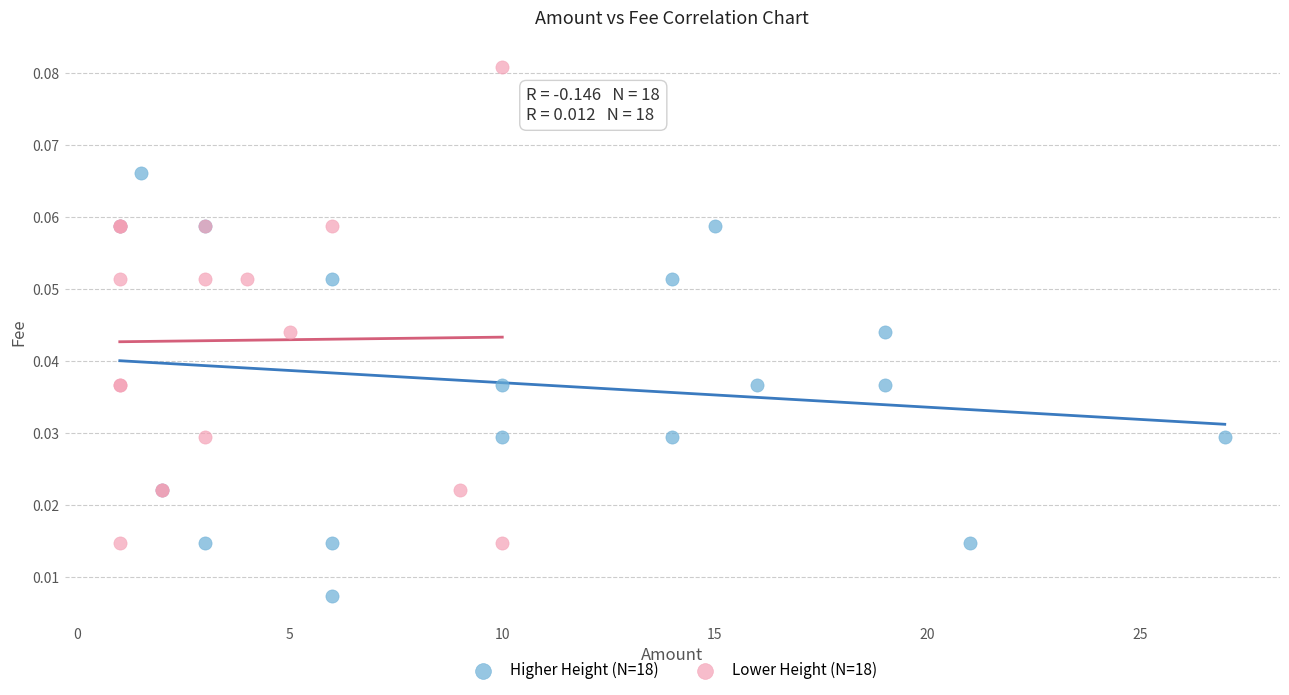

Which series contains the lowest Y value?

Higher Height (N=18)